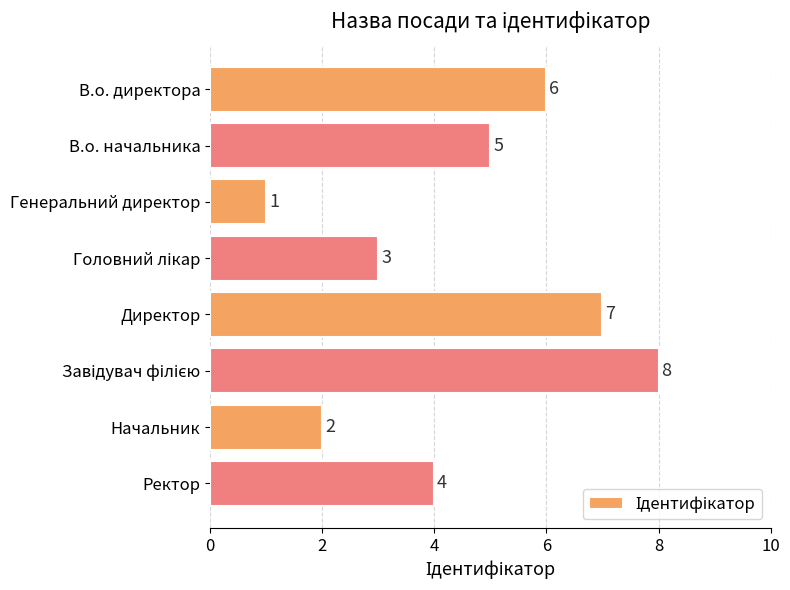

Reading bottom to top, what are all the values shown in this chart?

4	2	8	7	3	1	5	6